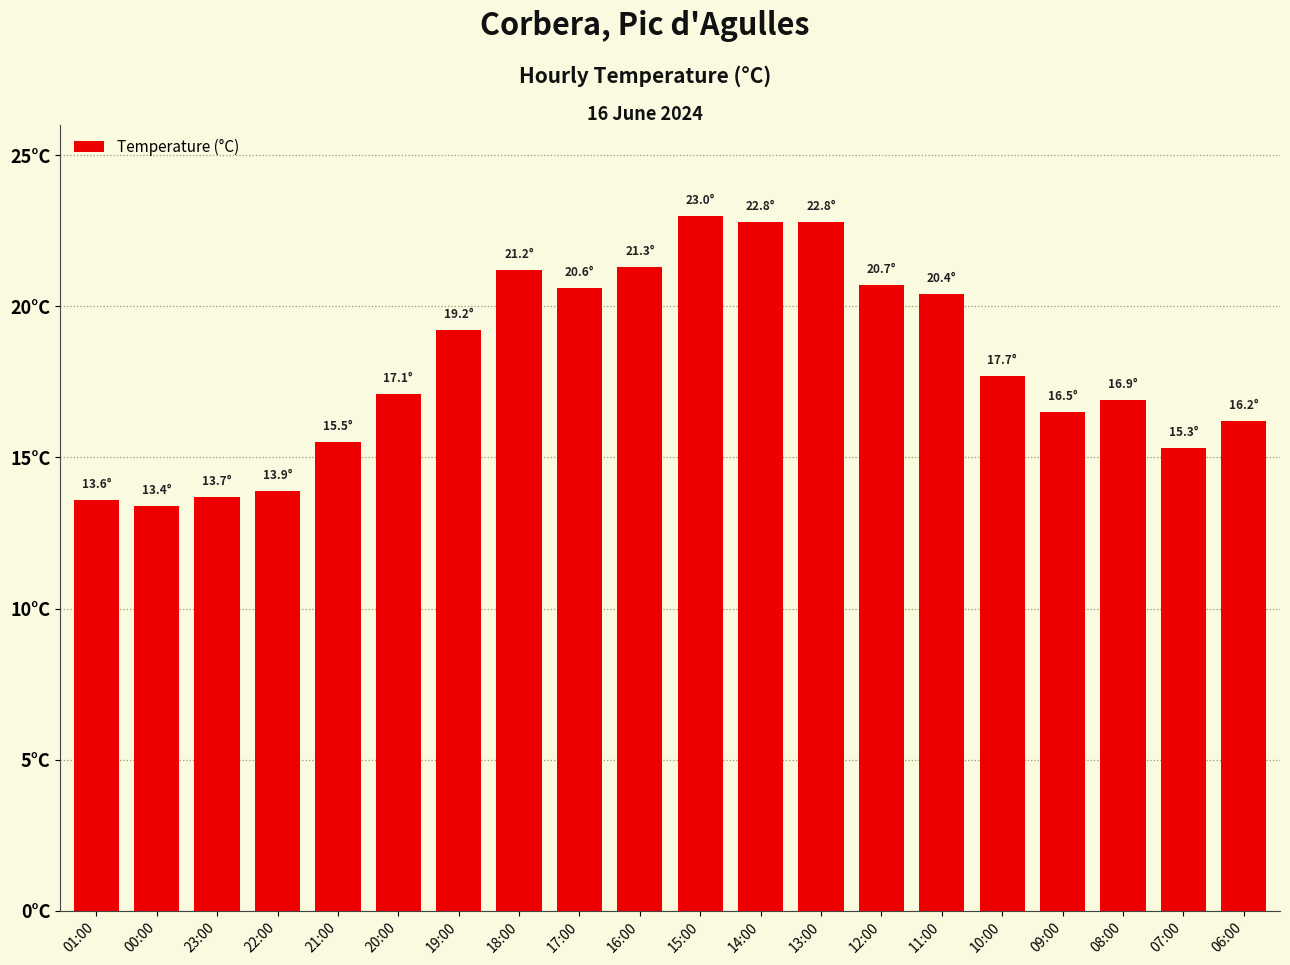

What position from the left is 21:00?

5